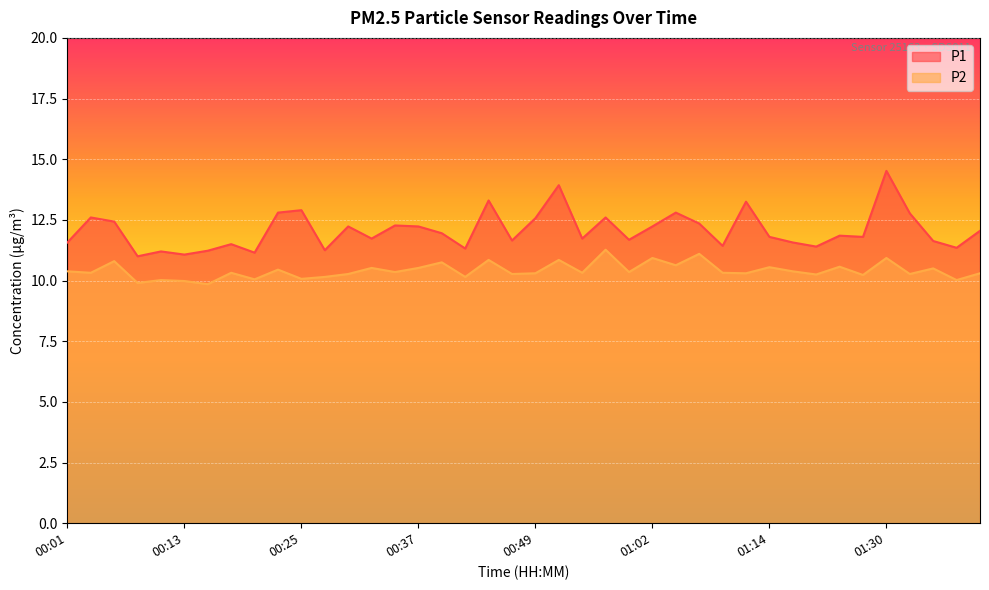

What is the difference between the P1 values at 01:07 and 00:18?

0.8